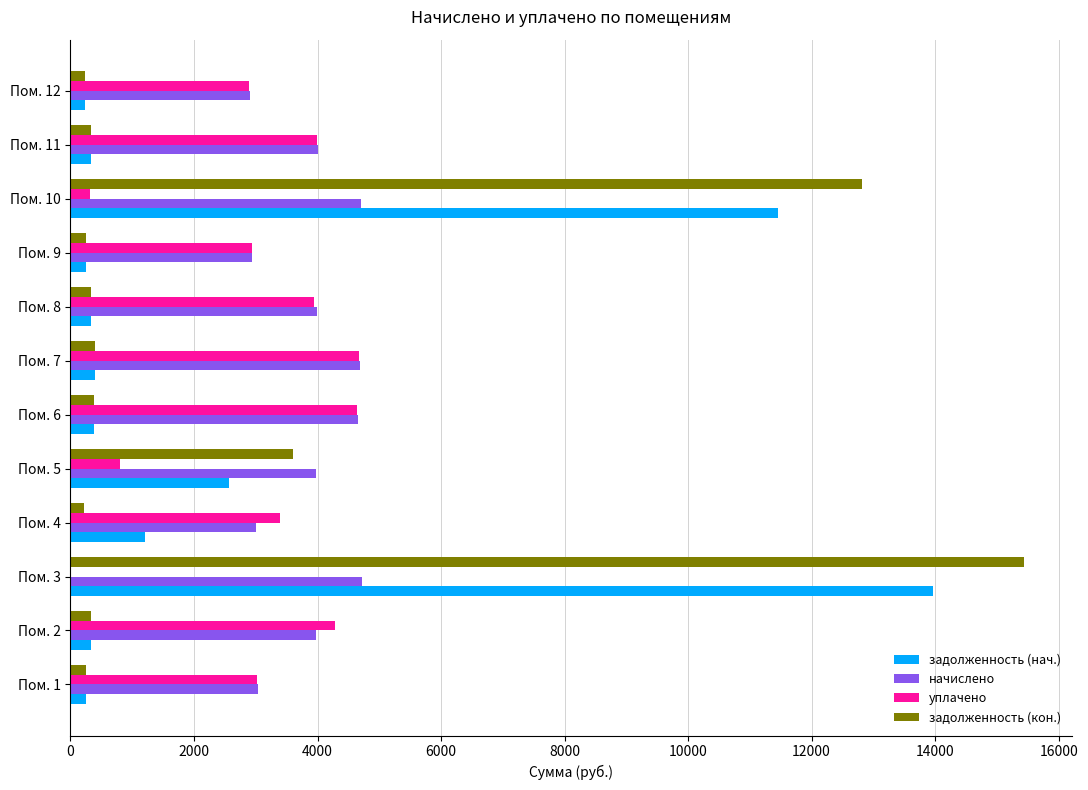

How many data points in начислено are above 3991?

6